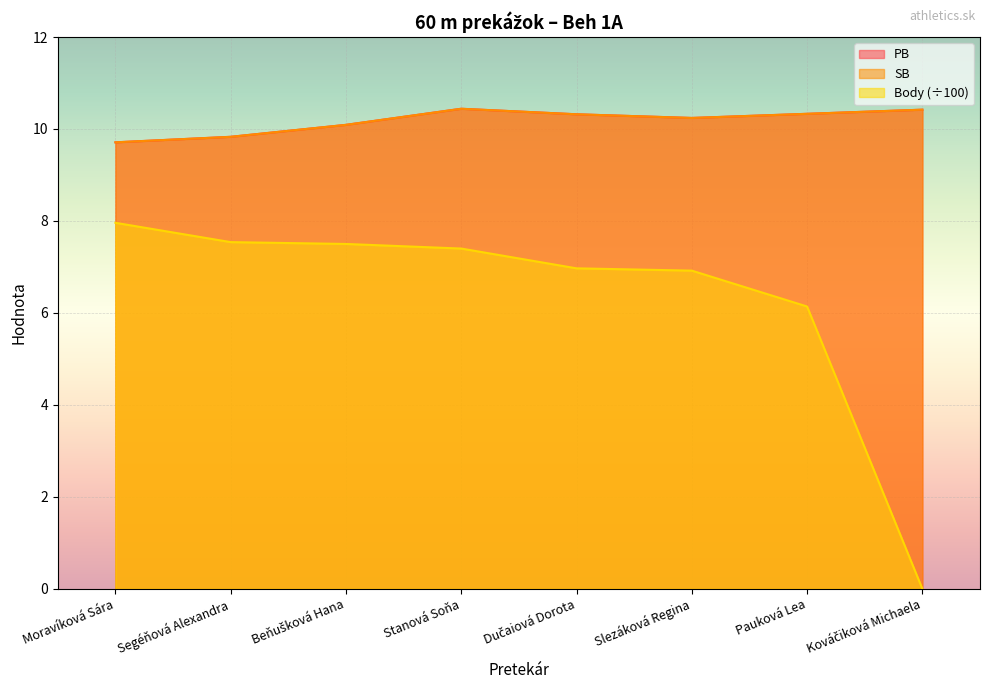

What is the value of the SB point at the 8th from the left?

10.4